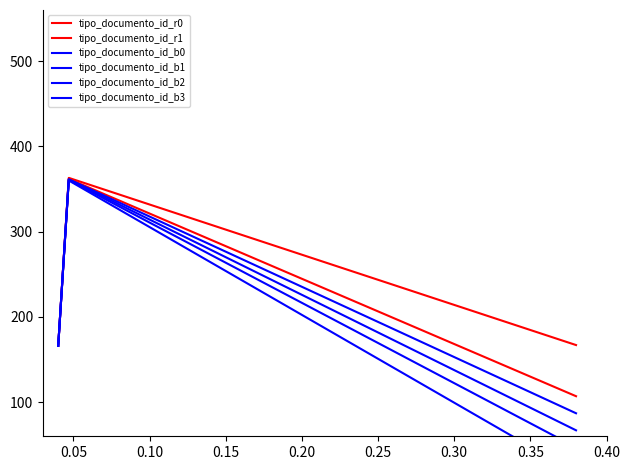

What is the greatest value displayed?

366